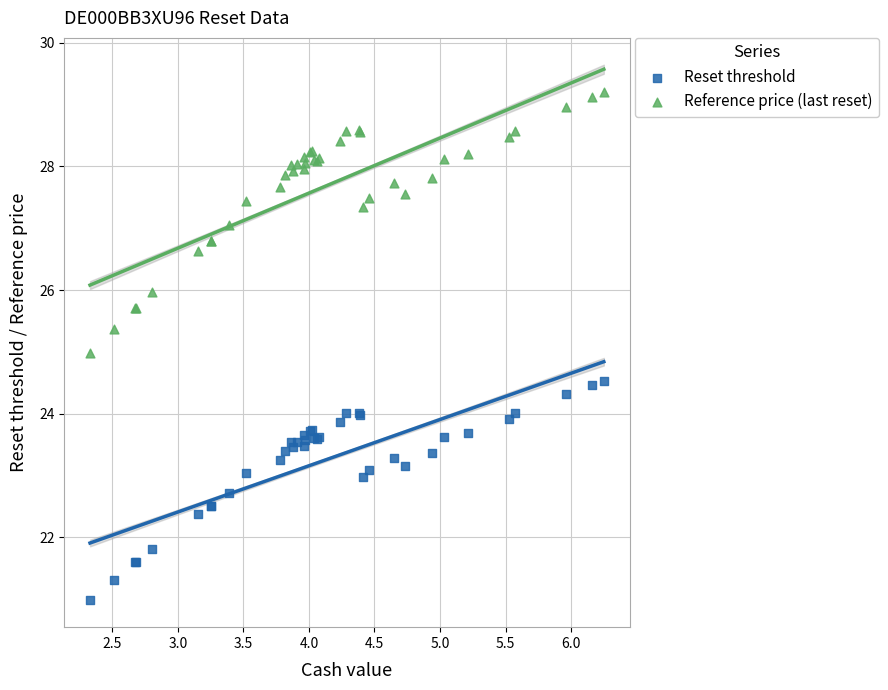

Which series reaches the maximum Y coordinate?

Reference price (last reset)